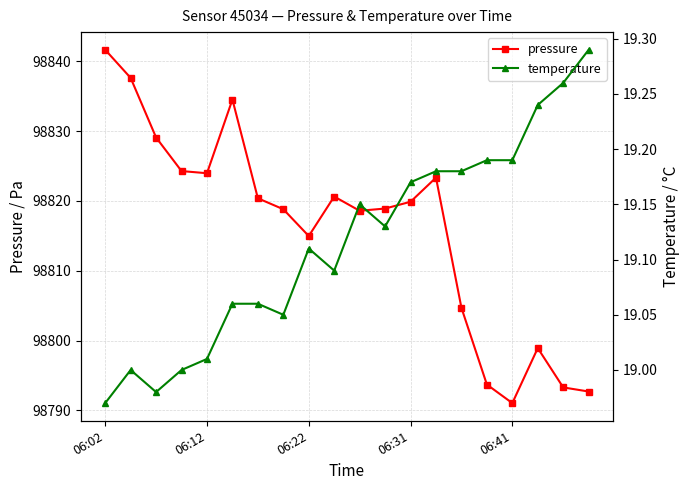

Reading left to right, extract all data points from this chart.

pressure: 98841.7	98837.6	98829.1	98824.3	98824.0	98834.5	98820.4	98818.8	98815.0	98820.6	98818.6	98818.9	98819.9	98823.3	98804.7	98793.7	98791.0	98798.9	98793.3	98792.7
temperature: 19.0	19.0	19.0	19.0	19.0	19.1	19.1	19.1	19.1	19.1	19.1	19.1	19.2	19.2	19.2	19.2	19.2	19.2	19.3	19.3